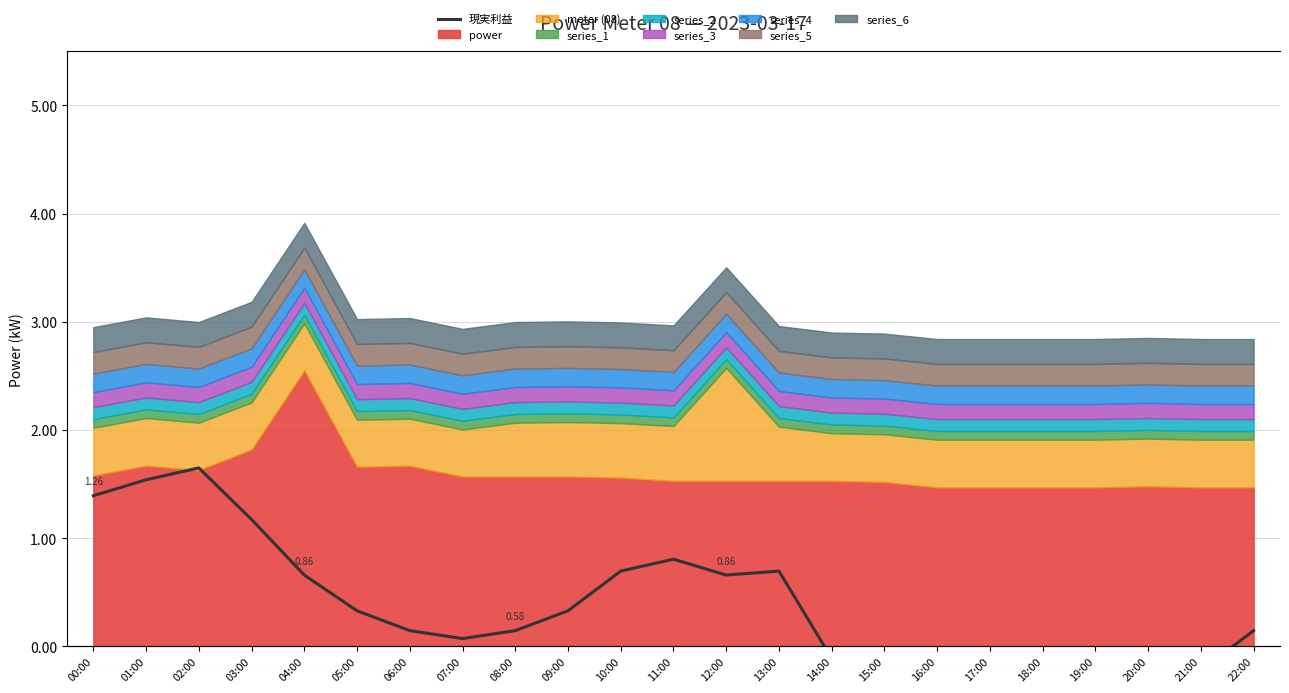

What is the sum of the values at 07:00 and 17:00?

0.9